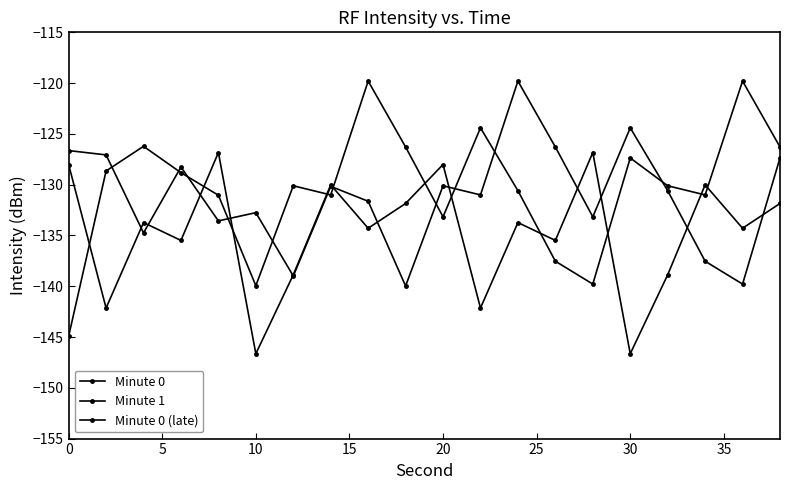

What is the minimum value shown in the chart?

-146.6